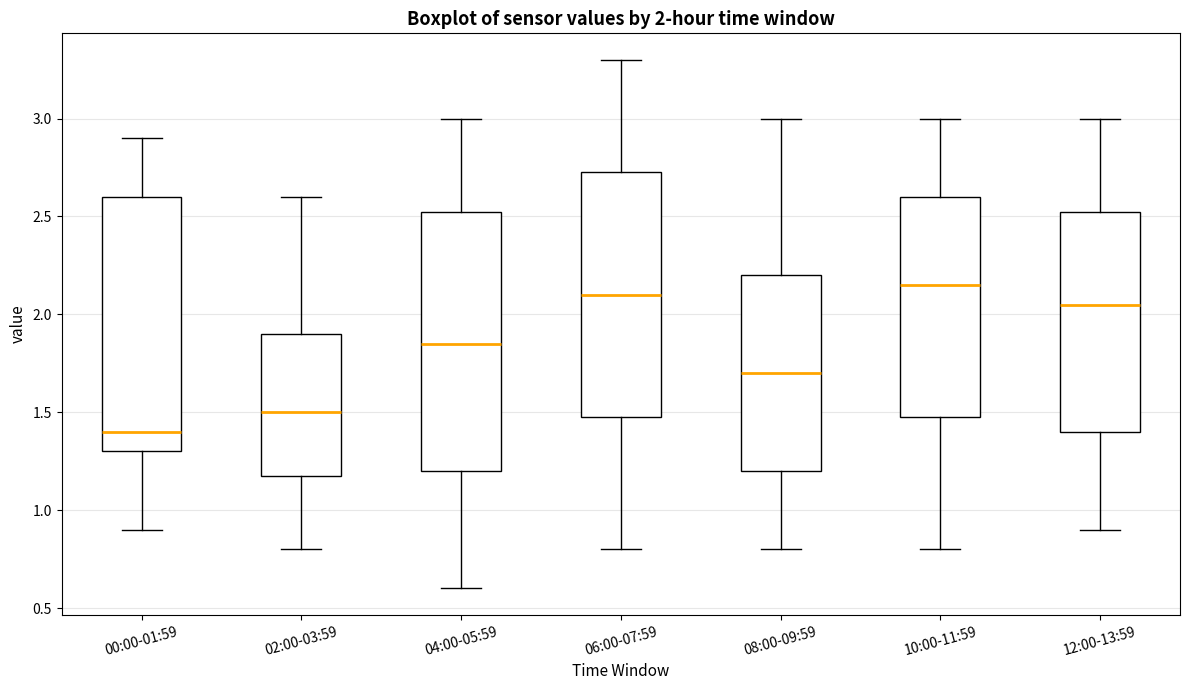

Which box has the highest median line?

10:00-11:59